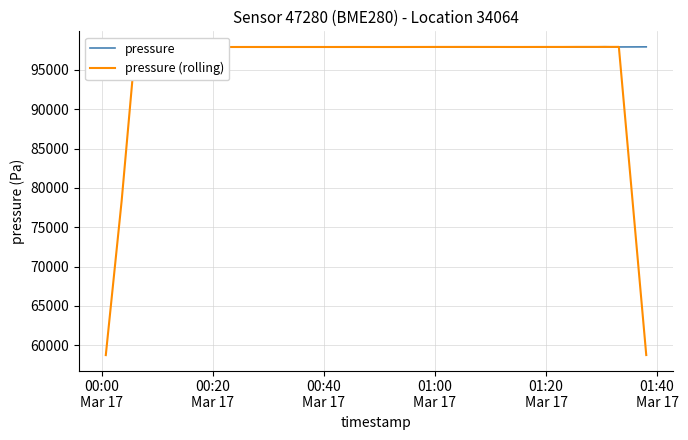

Does the chart have visible grid lines?

Yes